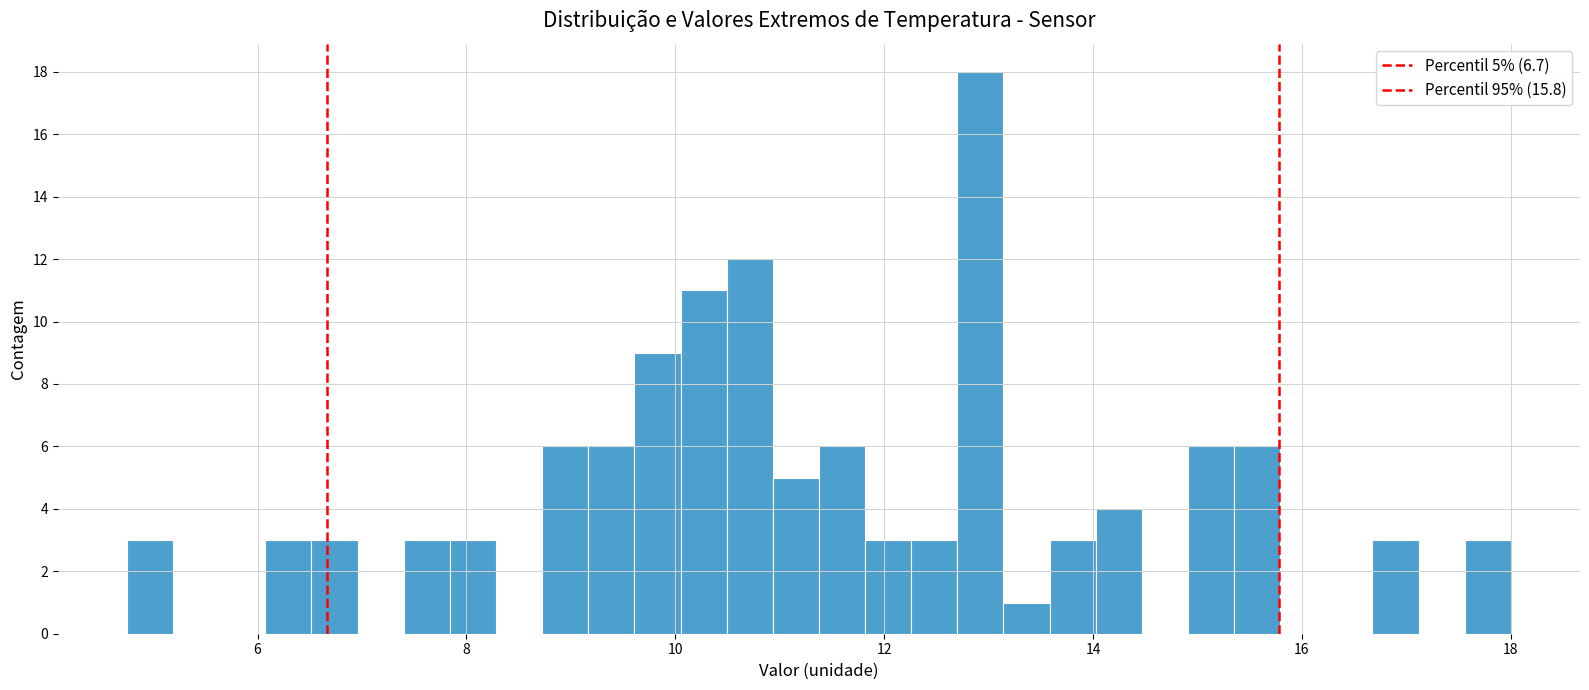

Around what value on the x-axis is the tallest bar? Give the approximate position of its centre, as read against the axis.

13.0